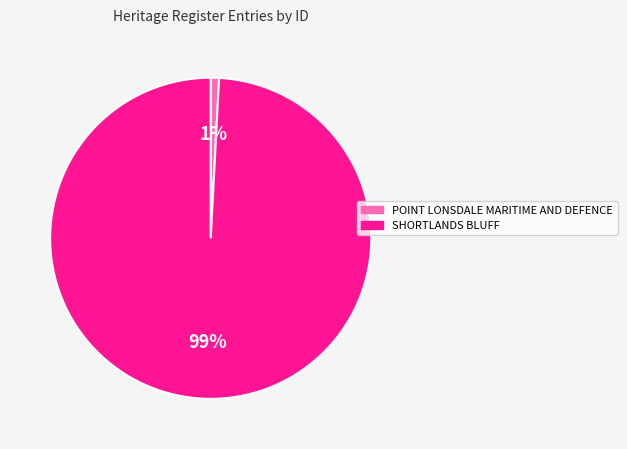

Do SHORTLANDS BLUFF and POINT LONSDALE MARITIME AND DEFENCE together represent more than half of the pie?

Yes